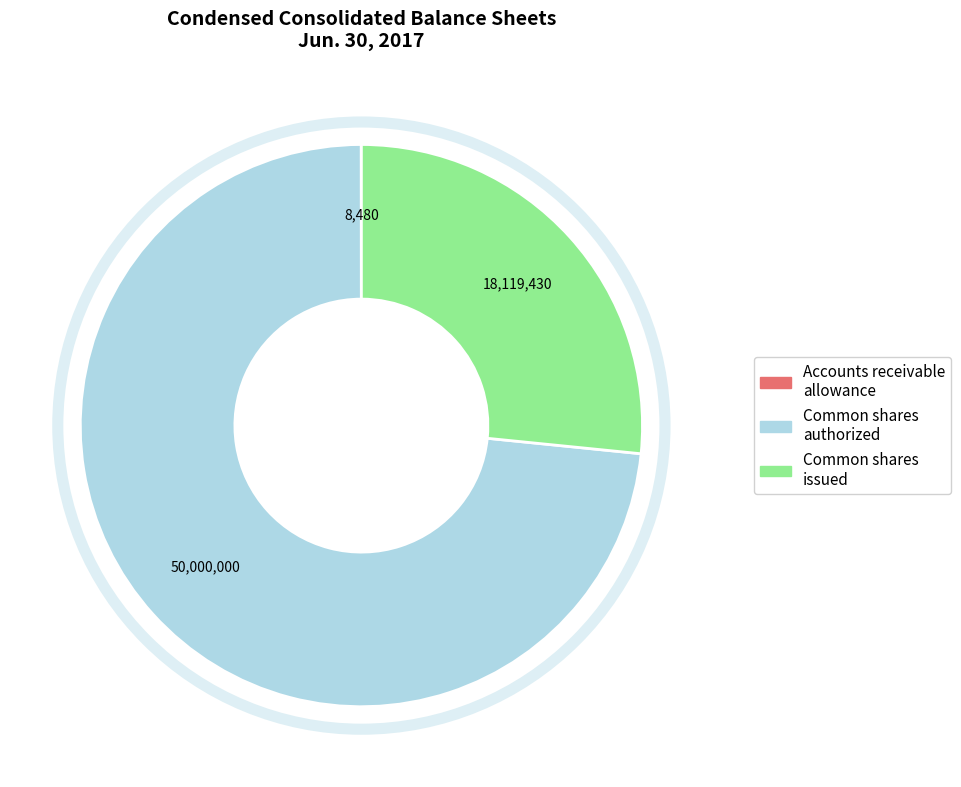

Is it true that Common shares authorized is 60% of the pie?

False